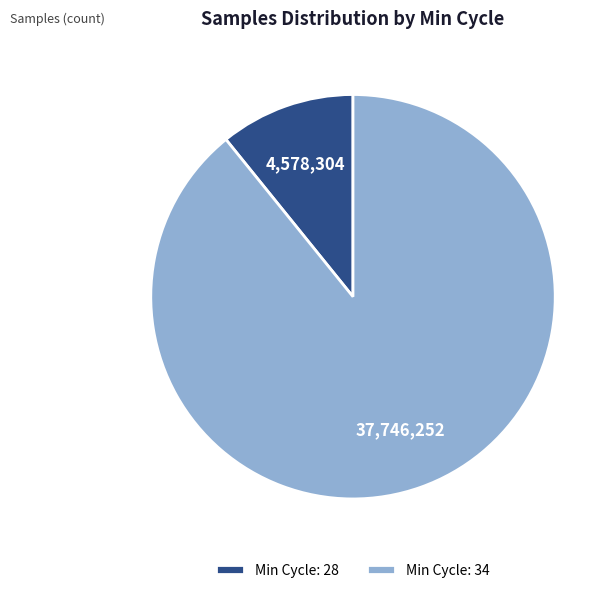

Is the sum of Min Cycle: 34 and Min Cycle: 28 greater than half?

Yes